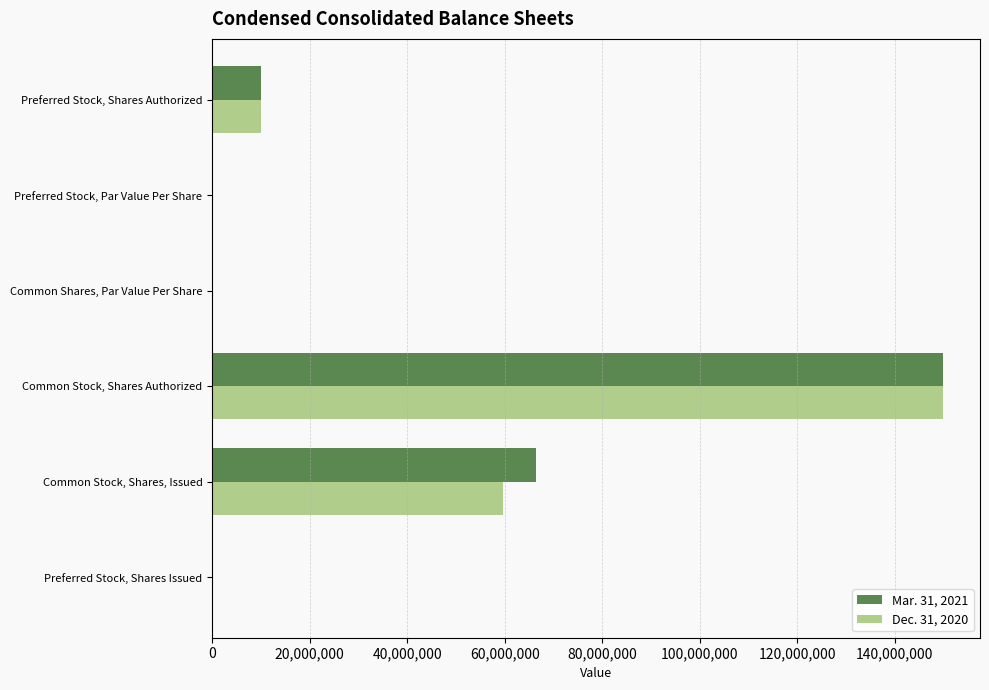

Between Preferred Stock, Shares Authorized and Common Stock, Shares, Issued, which series saw the biggest shift?

Mar. 31, 2021